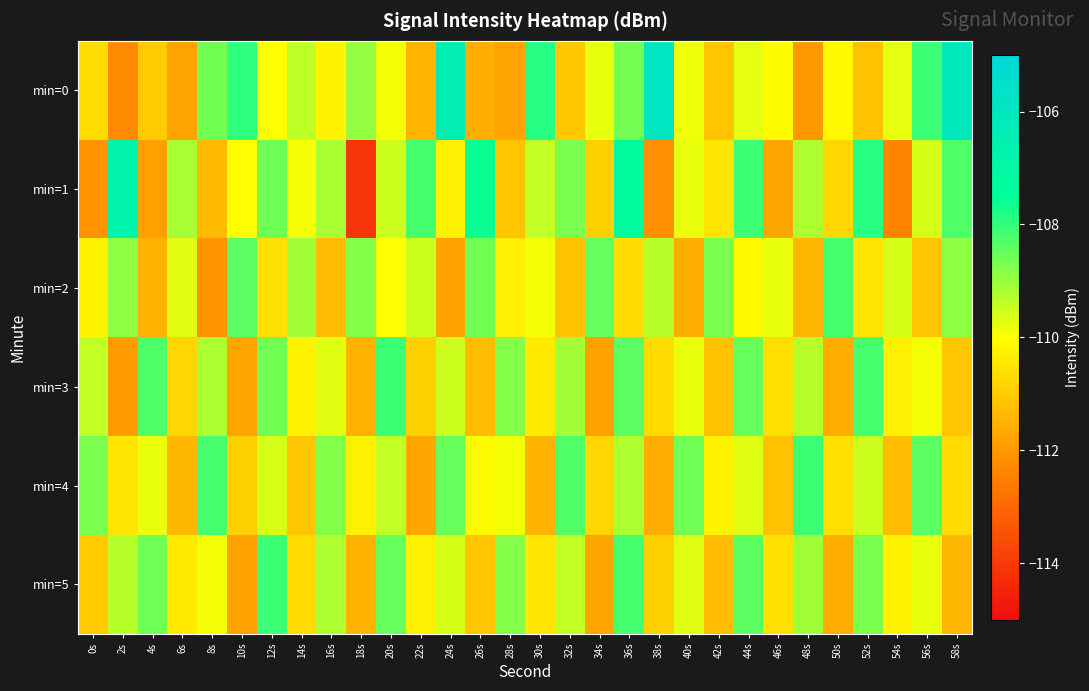

Rank the series at 50s from highest to lowest value.

min=2, min=0, min=4, min=1, min=3, min=5